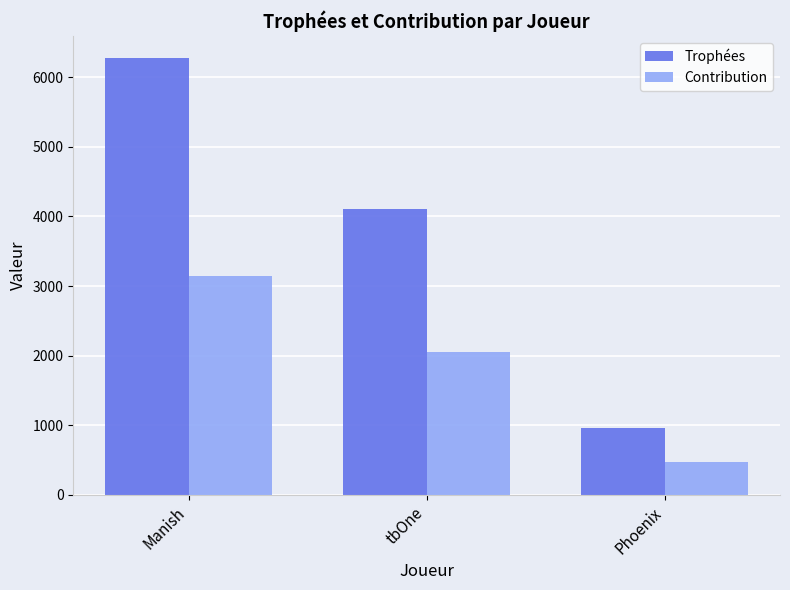

Rank the series by their average value, from lowest to highest.

Contribution, Trophées